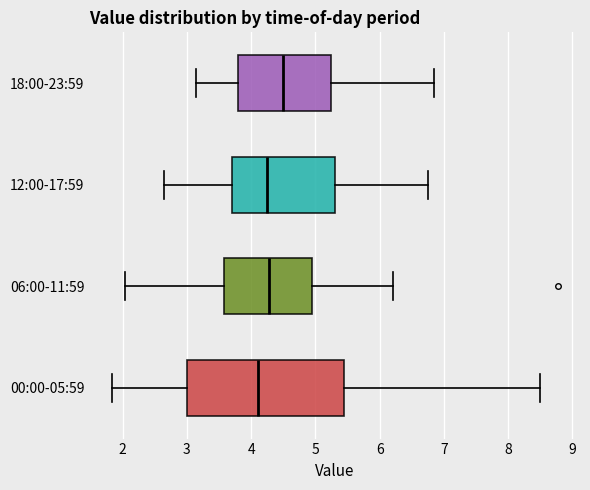

Reading bottom to top, read every box against the x-axis: the position of its median line, the range the box covers, and the ends of its whiskers. The values are not printed on the chart, so give them approximately, as read against the axis.

00:00-05:59: median 4.1, box 3.0 to 5.5, whiskers 1.8 to 8.5
06:00-11:59: median 4.3, box 3.6 to 5.0, whiskers 2.0 to 6.2
12:00-17:59: median 4.3, box 3.7 to 5.3, whiskers 2.7 to 6.8
18:00-23:59: median 4.5, box 3.8 to 5.3, whiskers 3.2 to 6.9